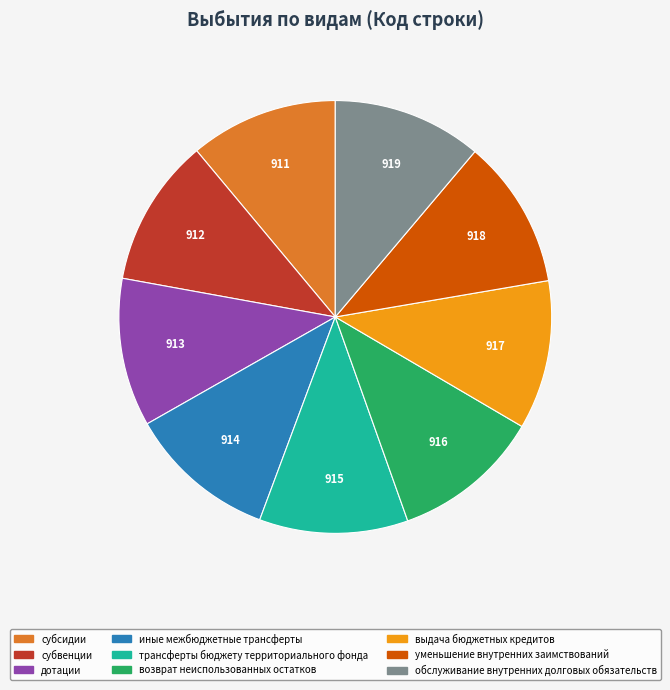

What is the ratio of the value at дотации to the value at уменьшение внутренних заимствований?

1.0